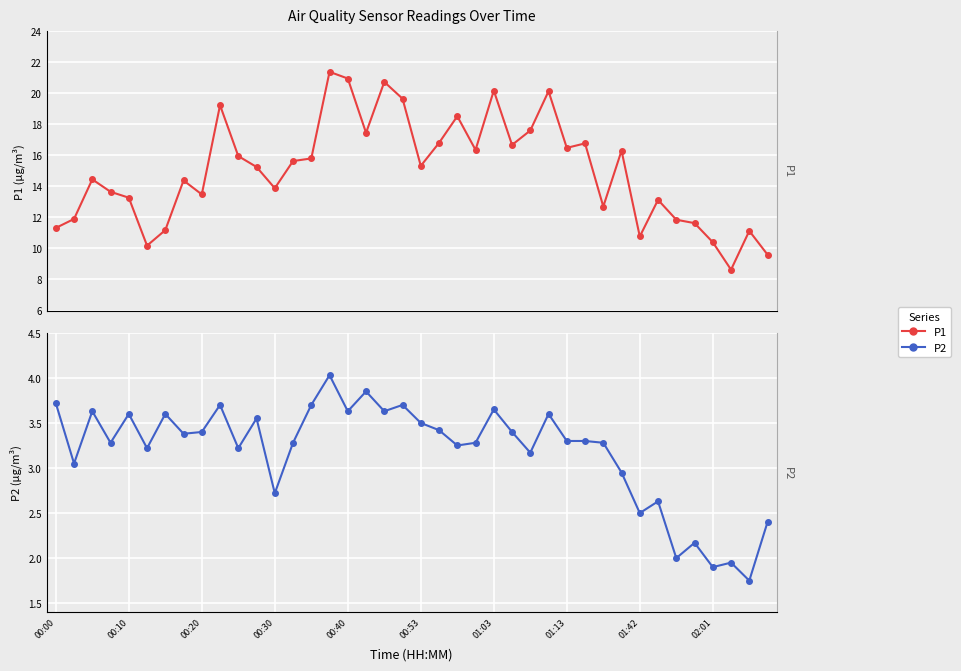

What is the difference between the maximum and minimum values in the P2 series?

2.3